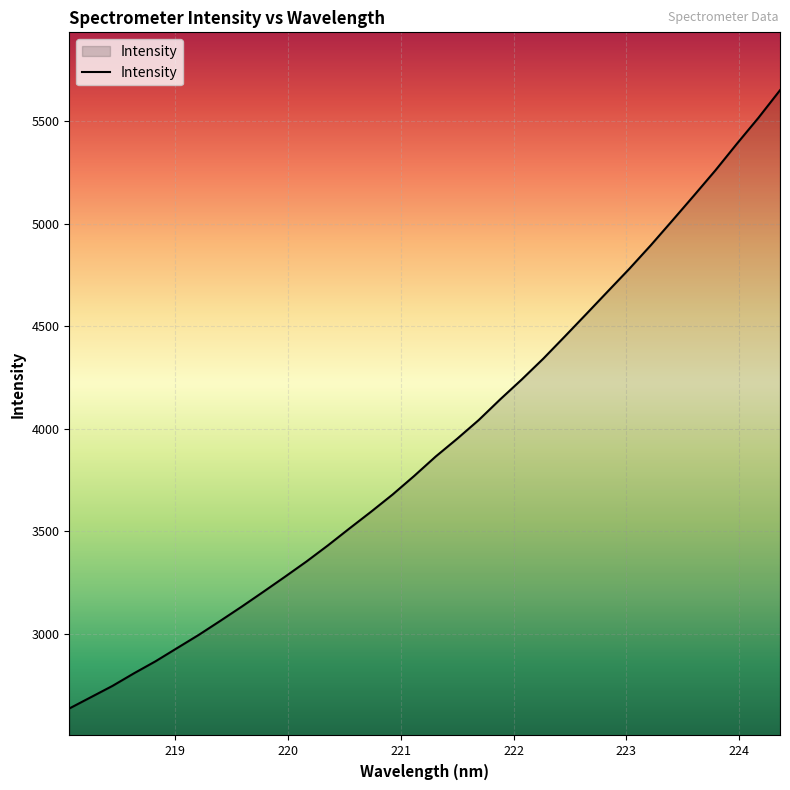

What is the difference between the maximum and minimum values?

3017.8